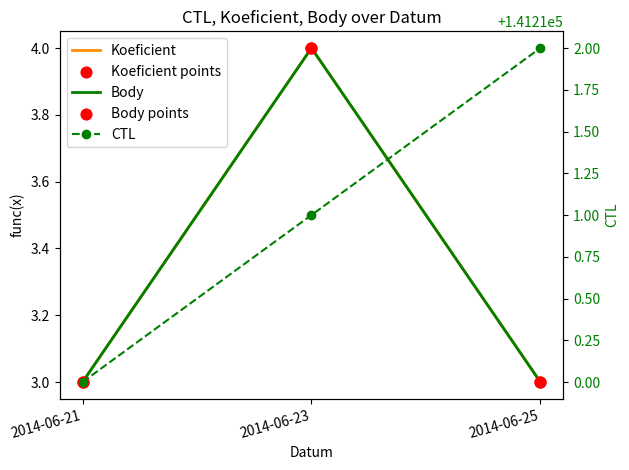

At how many categories does at least one series exceed 127301?

3